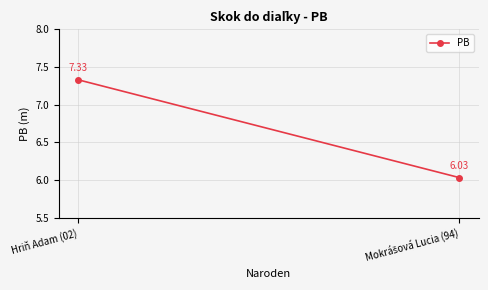

How many values are below 7?

1